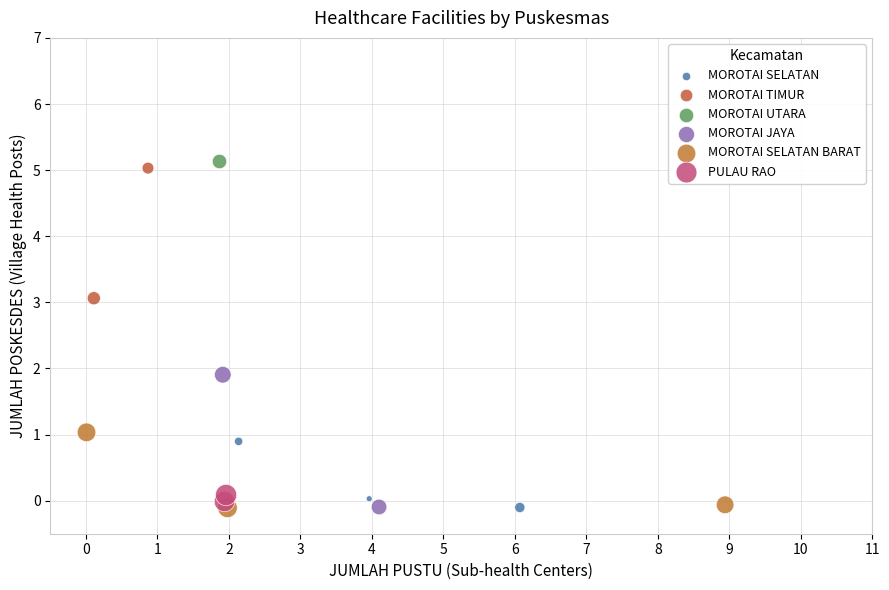

What are all the series names shown in the legend?

MOROTAI SELATAN, MOROTAI TIMUR, MOROTAI UTARA, MOROTAI JAYA, MOROTAI SELATAN BARAT, PULAU RAO